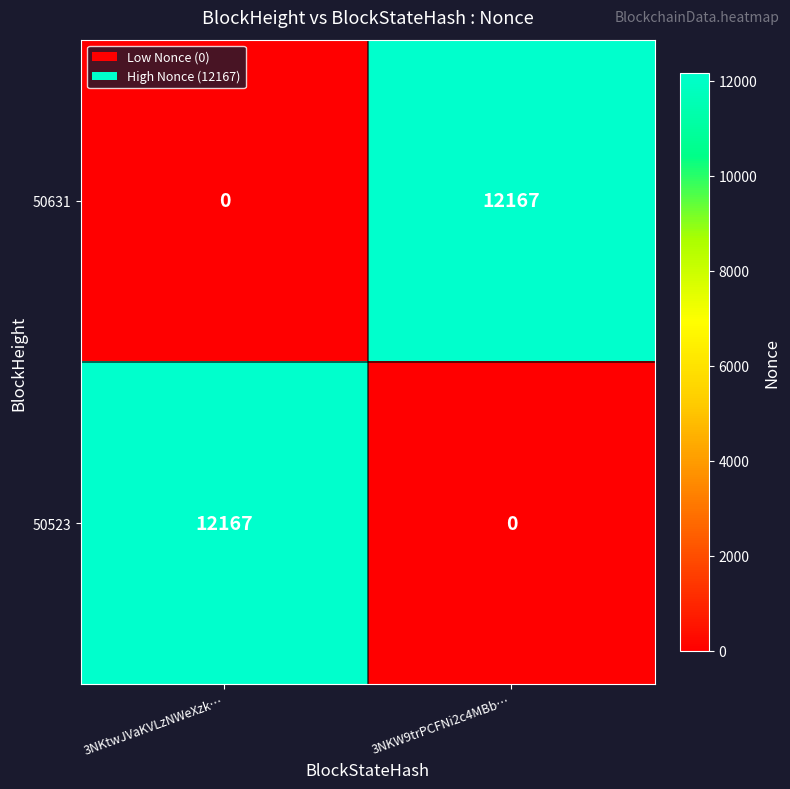

True or false: 50631 has a value of 0 at 3NKtwJVaKVLzNWeXzk….

True